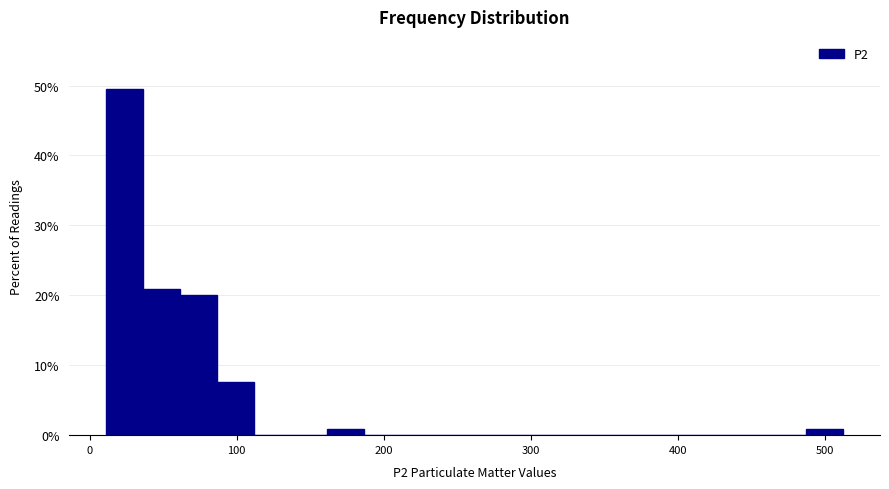

Read against the x-axis, roughly where is the centre of the tallest bar?

20